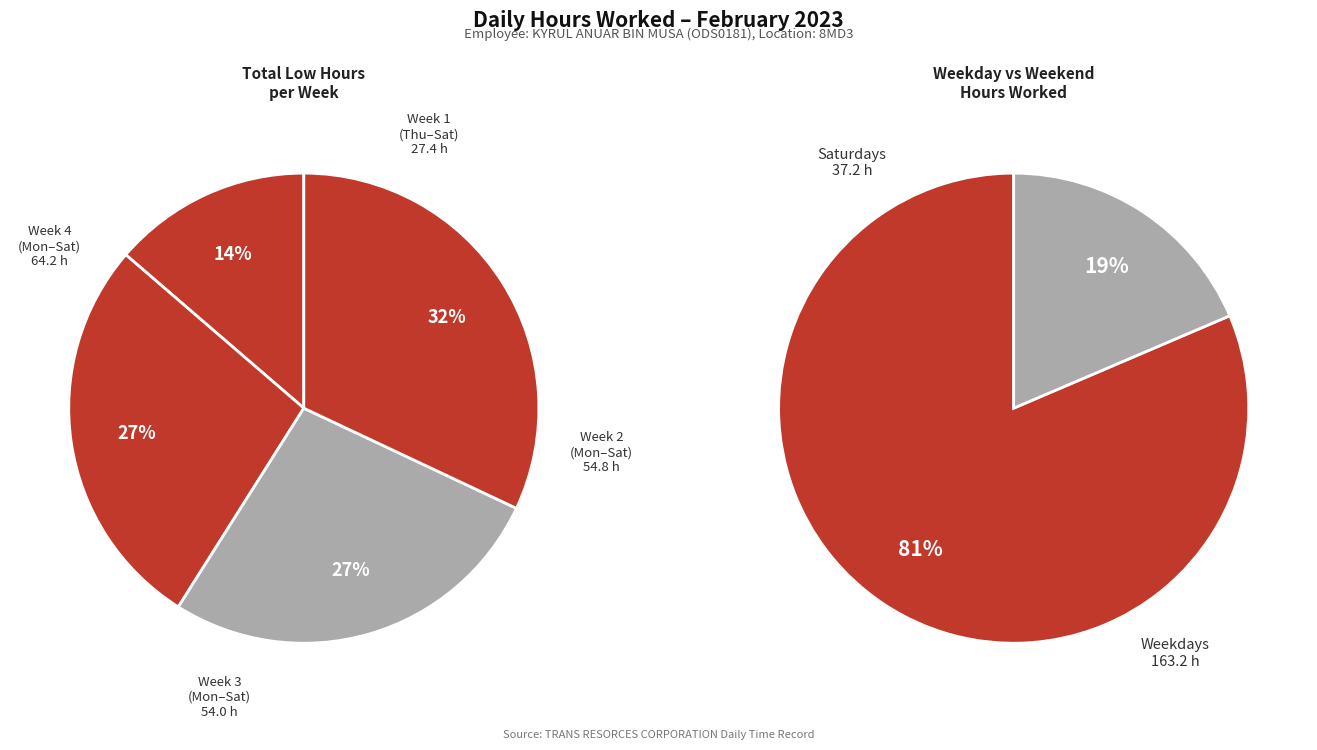

True or false: 10 accounts for 18% of the total.

False